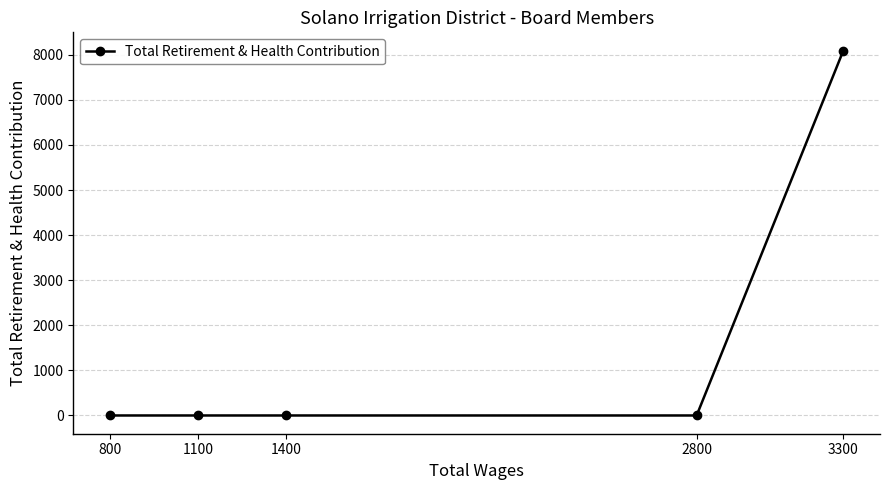

How many lines are shown in the chart?

1